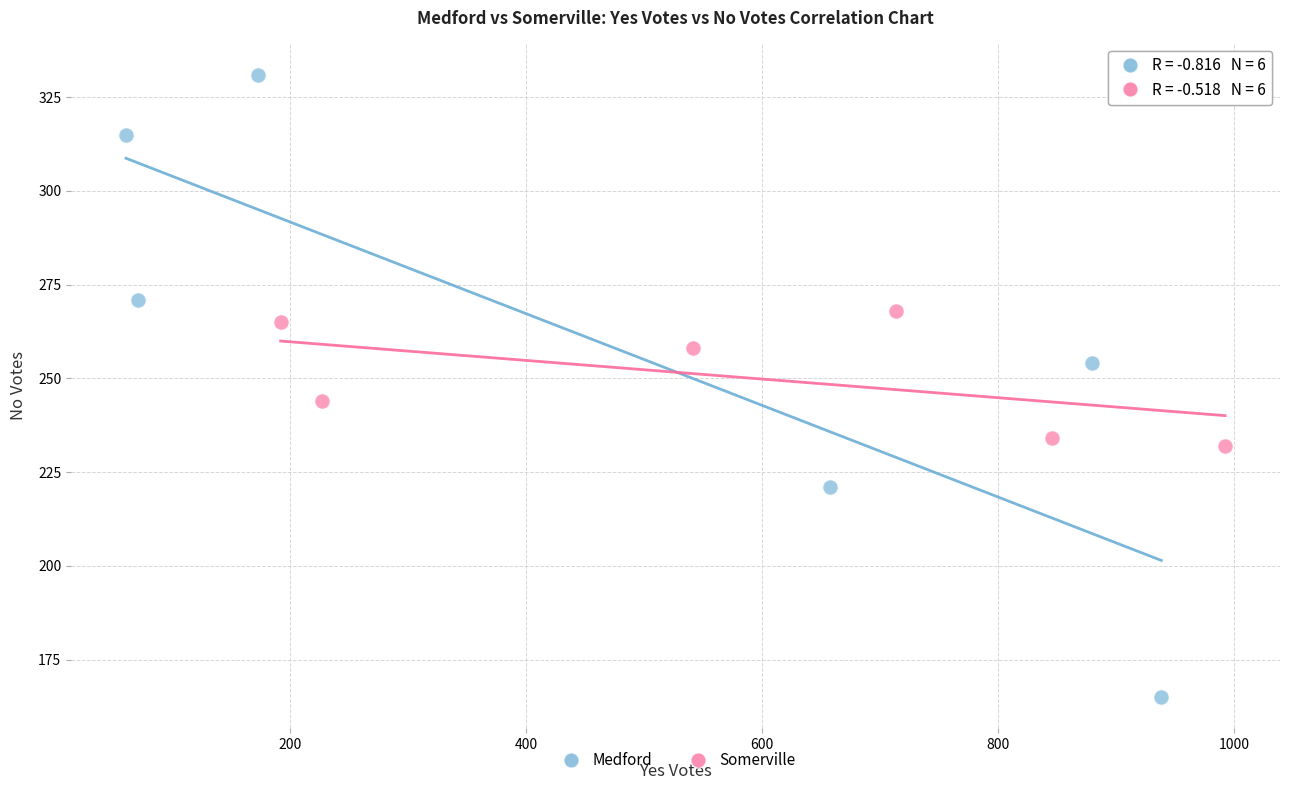

Which series has the largest Y range (max minus min)?

Medford